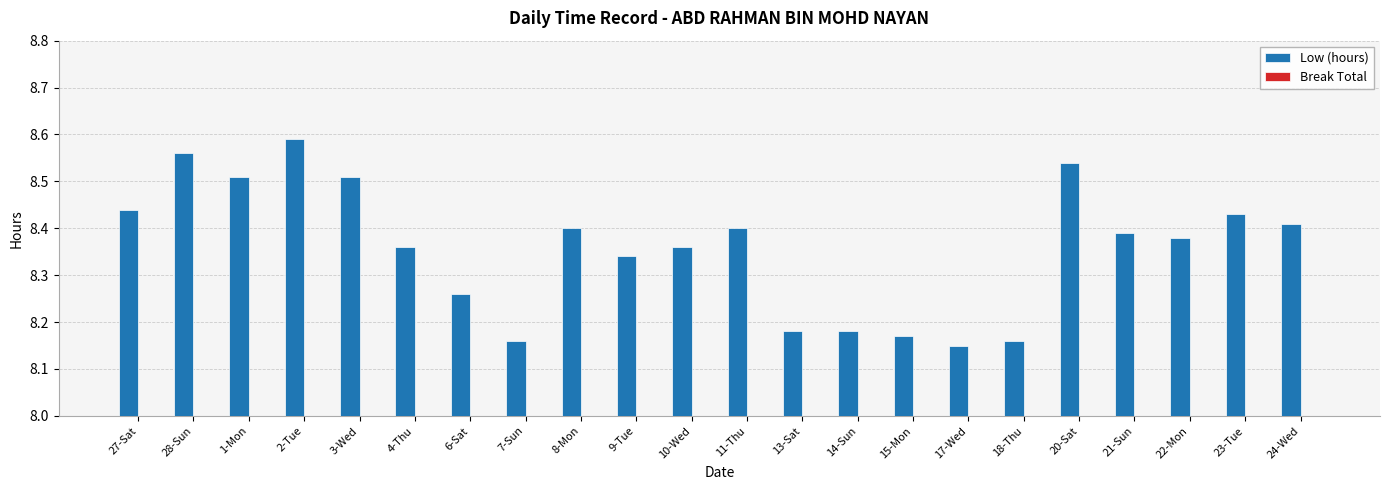

Between 20-Sat and 3-Wed, which is larger?

20-Sat